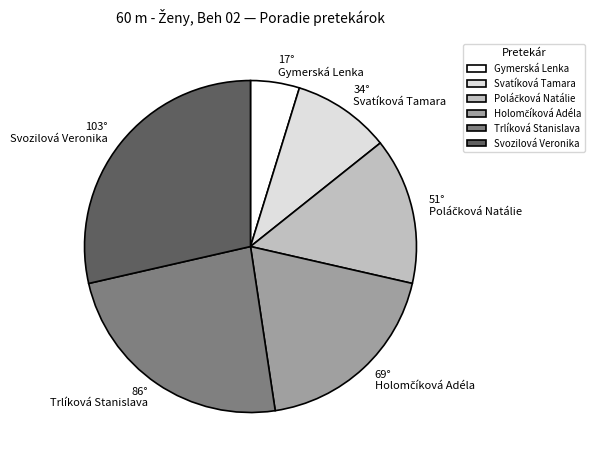

Is there a majority slice in this chart?

No